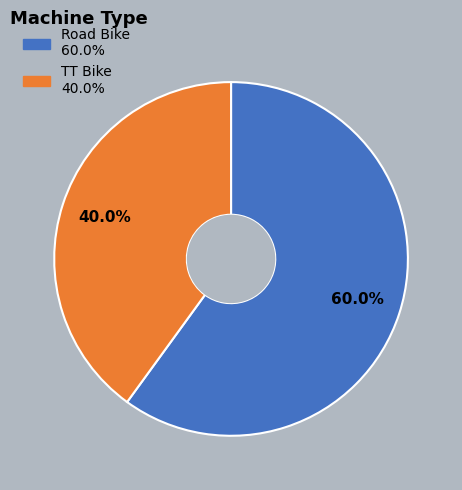

Which category accounts for the majority?

Road Bike